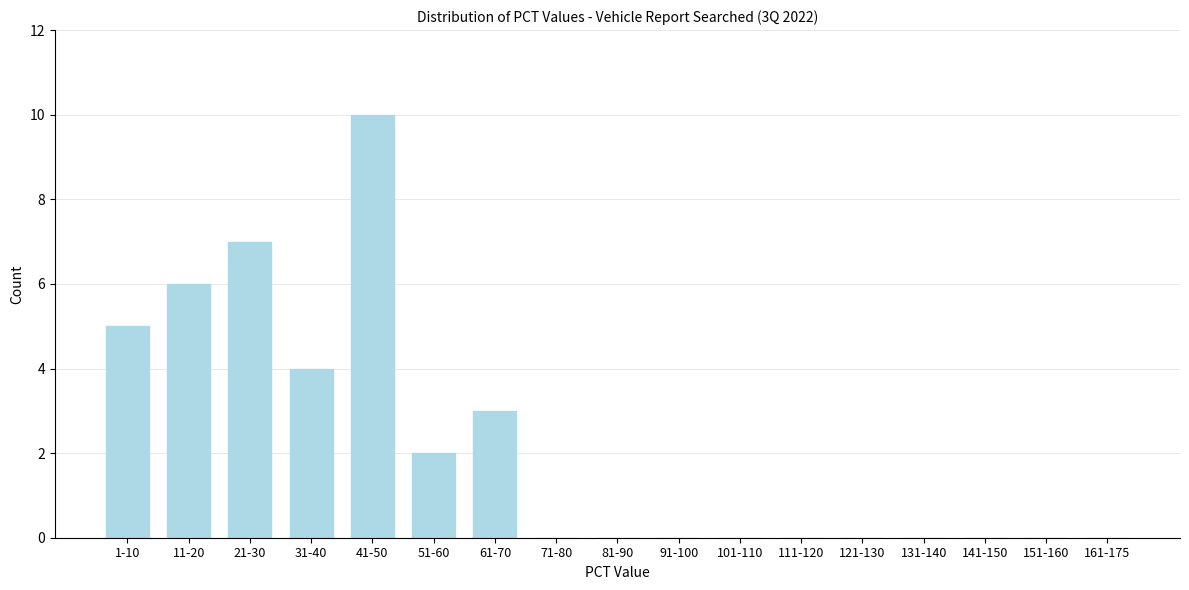

Reading left to right, what are all the values shown in this chart?

1-10=5	11-20=6	21-30=7	31-40=4	41-50=10	51-60=2	61-70=3	71-80=0	81-90=0	91-100=0	101-110=0	111-120=0	121-130=0	131-140=0	141-150=0	151-160=0	161-175=0